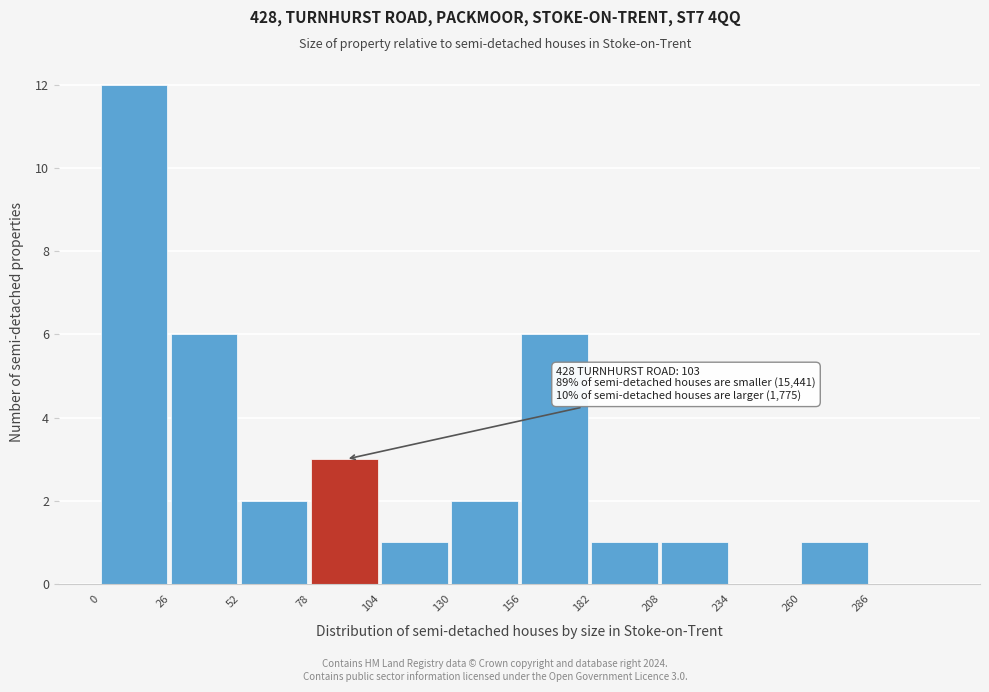

Over which range of the x-axis is the bar tallest?

0 to 26